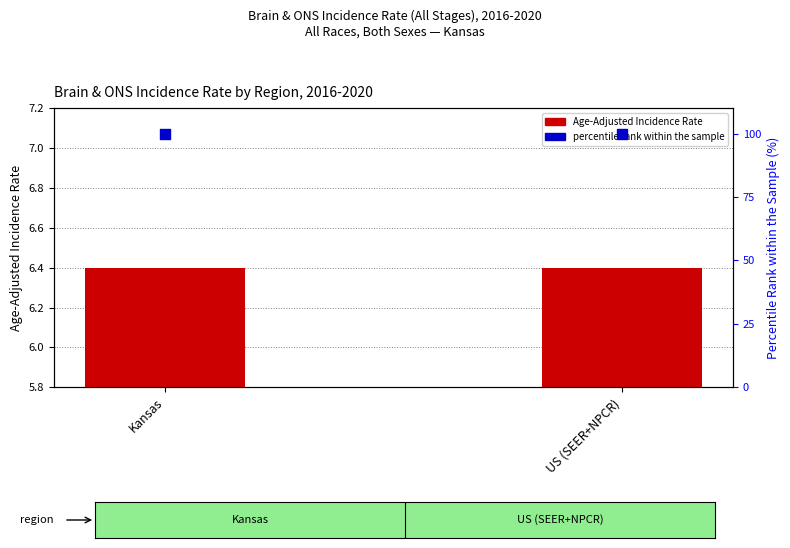

What is the total value across all series at US (SEER+NPCR)?

106.4